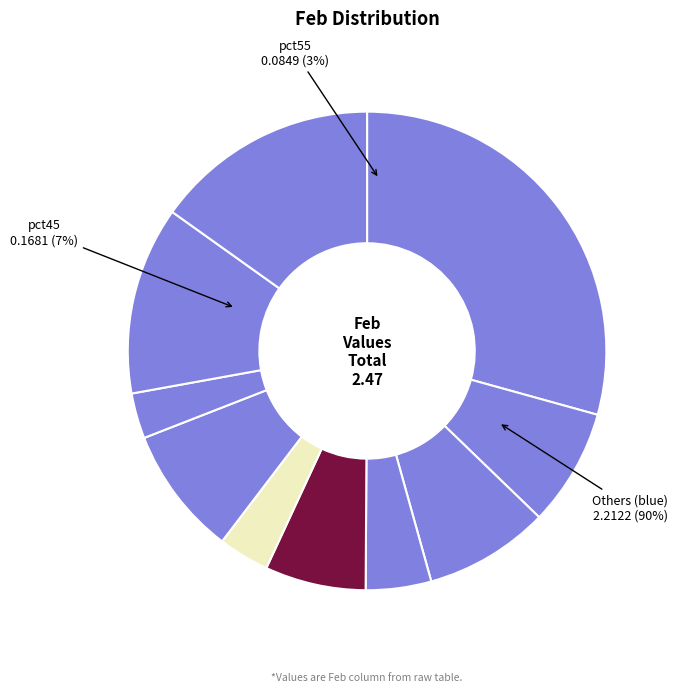

The pct25 slice represents 1% of the pie. True or false?

False